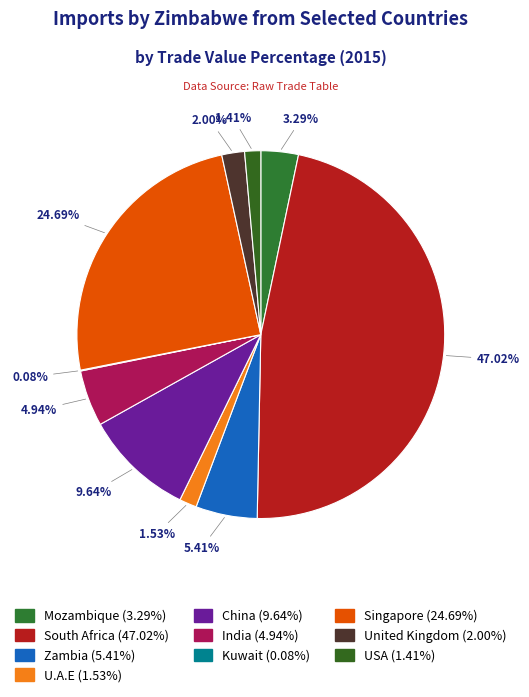

What is the largest slice in the pie chart?

South Africa